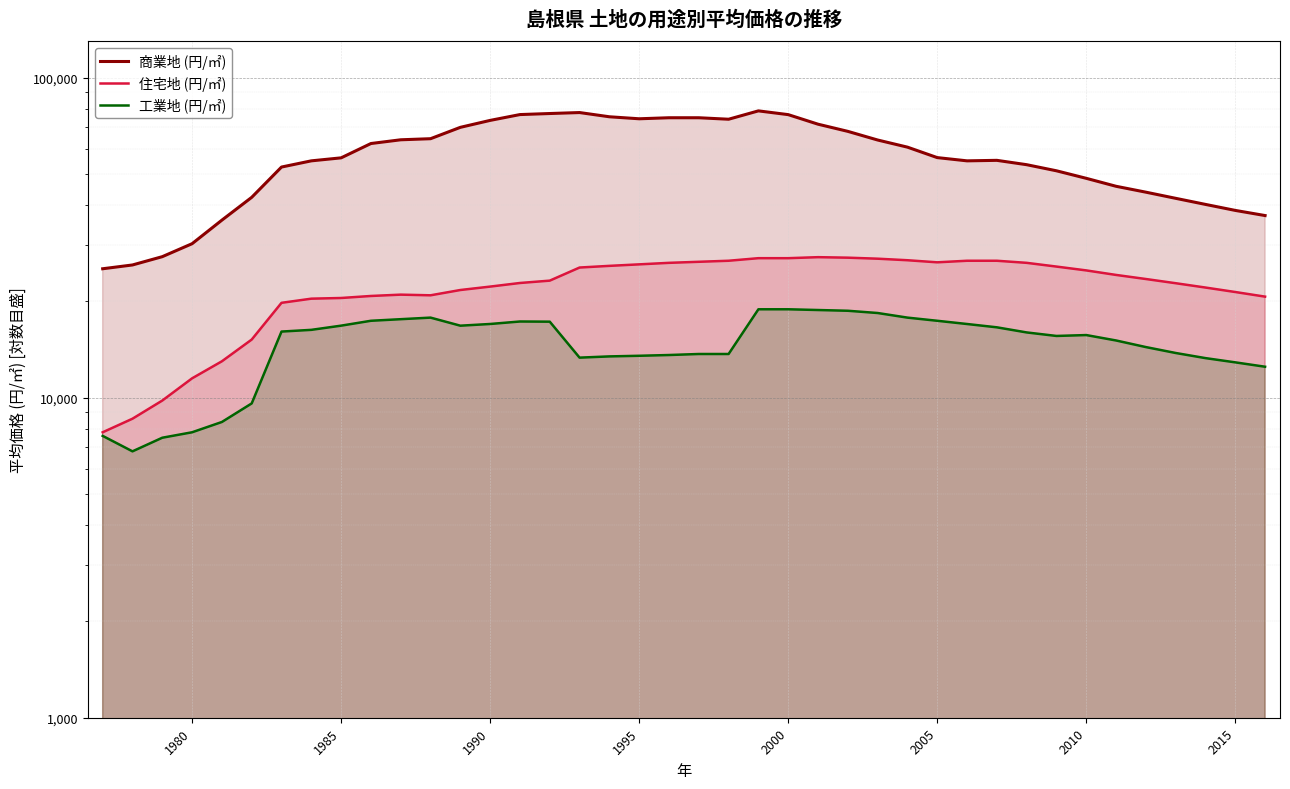

True or false: 工業地 (円/㎡) and 商業地 (円/㎡) cross at least once.

False